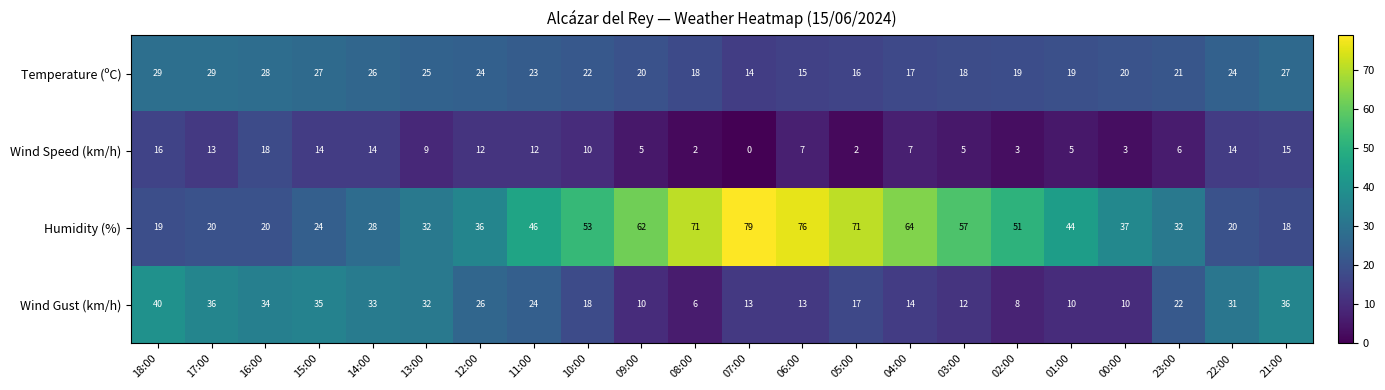

Which category has the lowest value across all series?

07:00